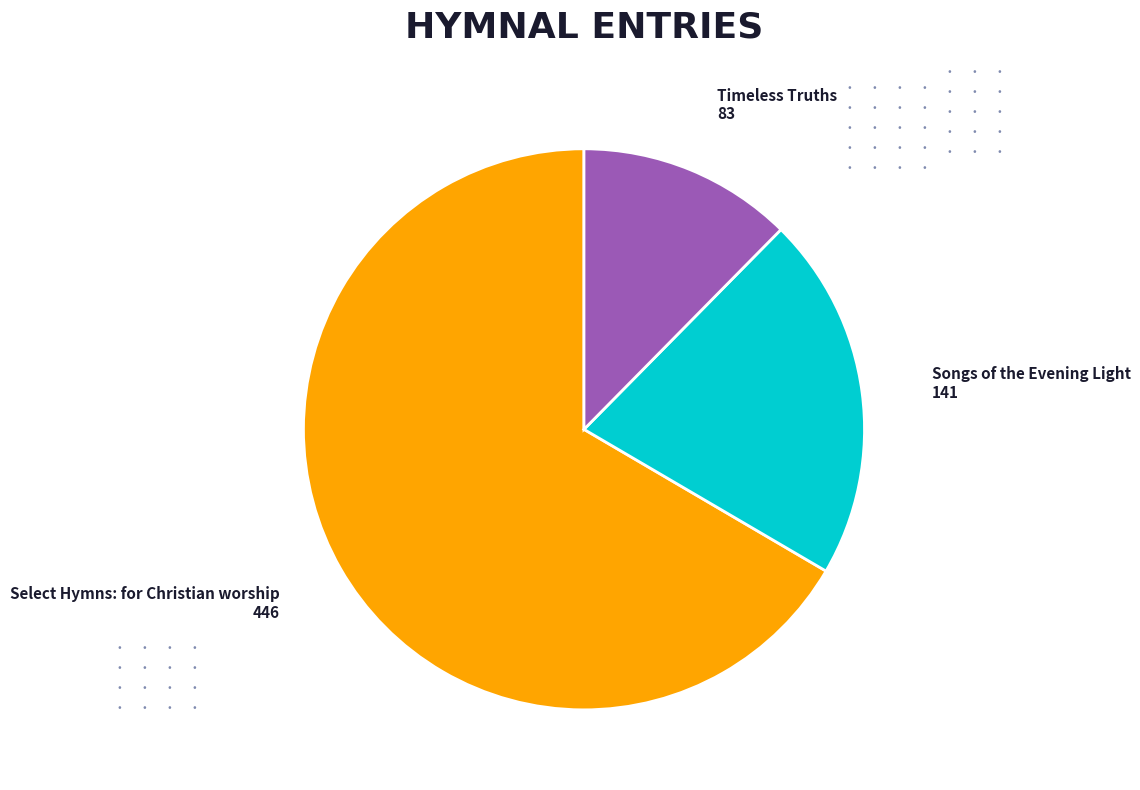

Is there a majority slice in this chart?

Yes